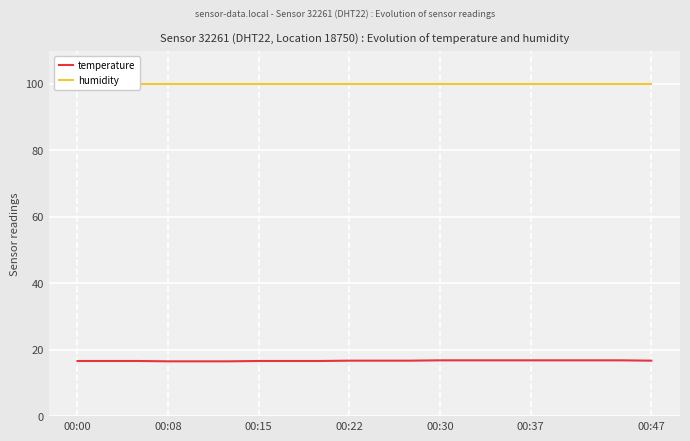

What value does the temperature series have at 14?

16.8